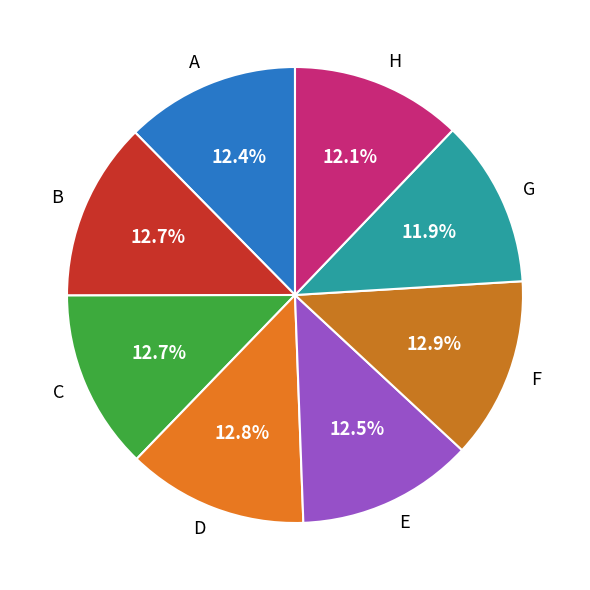

Count the number of slices in the pie.

8